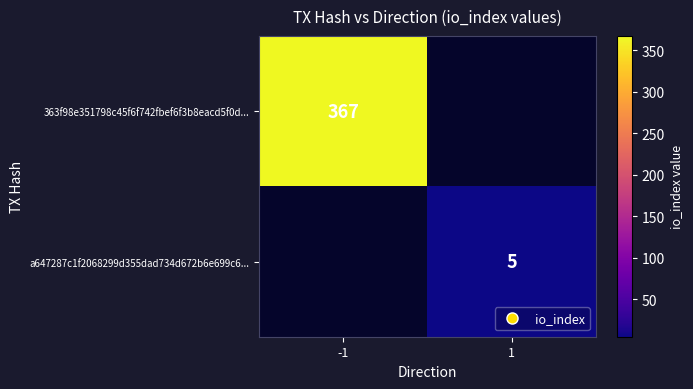

True or false: a647287c1f2068299d355dad734d672b6e699c6... has a value of 5 at 1.

True